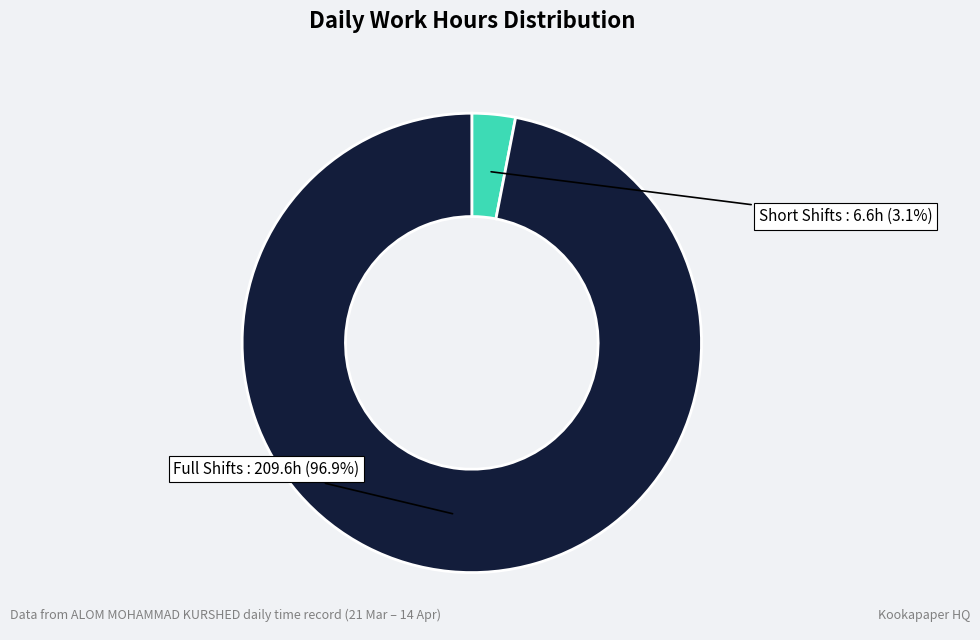

Is there any slice that represents more than half of the pie?

Yes